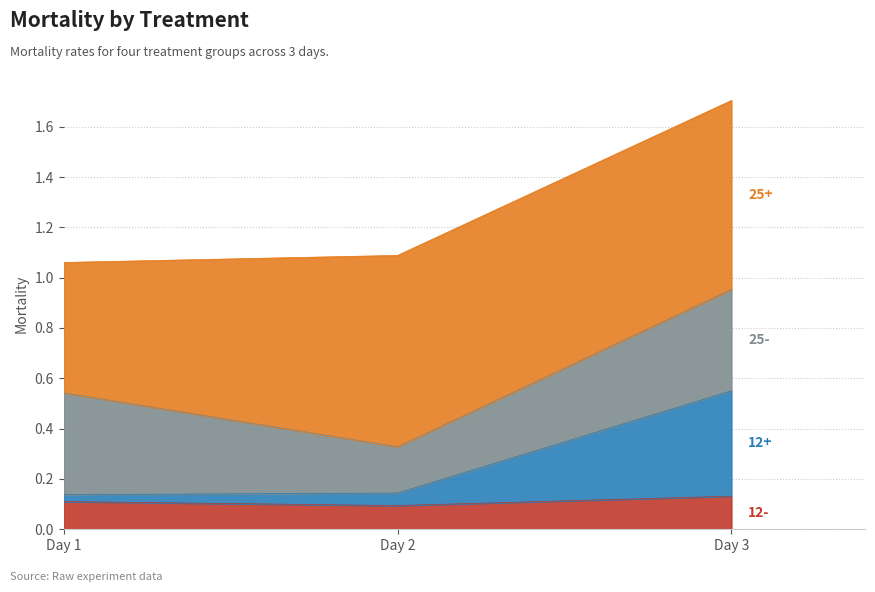

What is the total value across all series at Day 2?

1.1